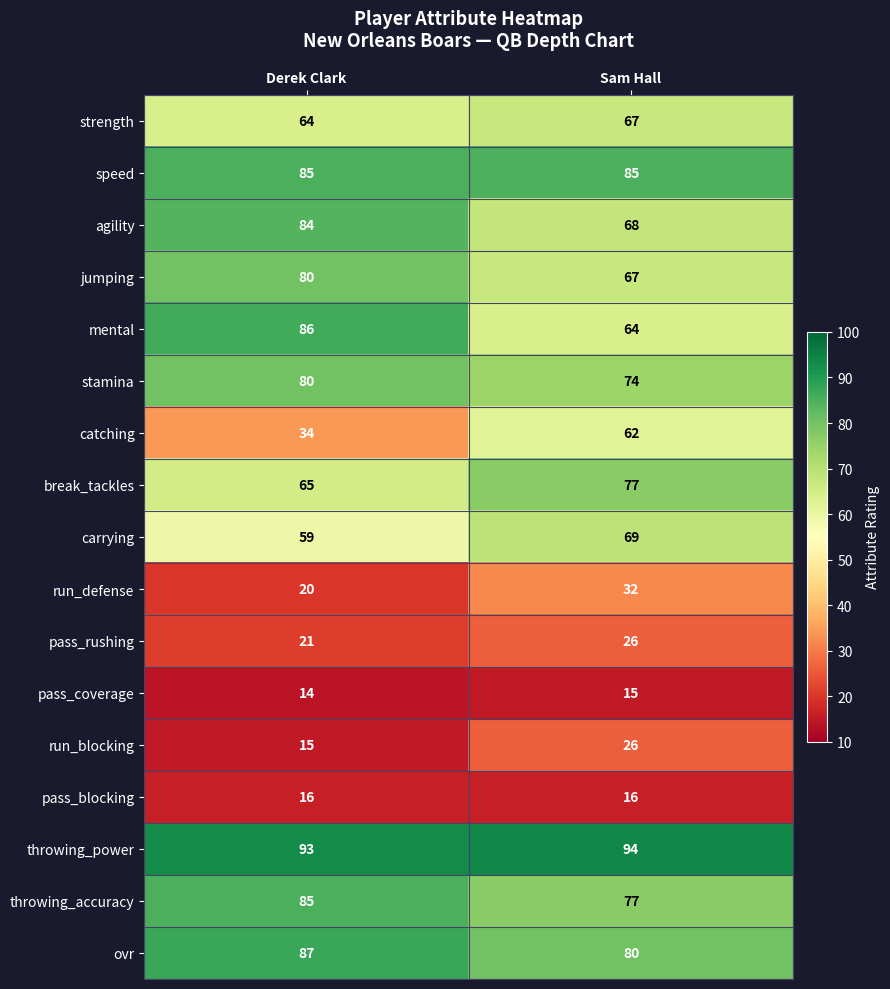

Is it true that agility equals 68 at Sam Hall?

True